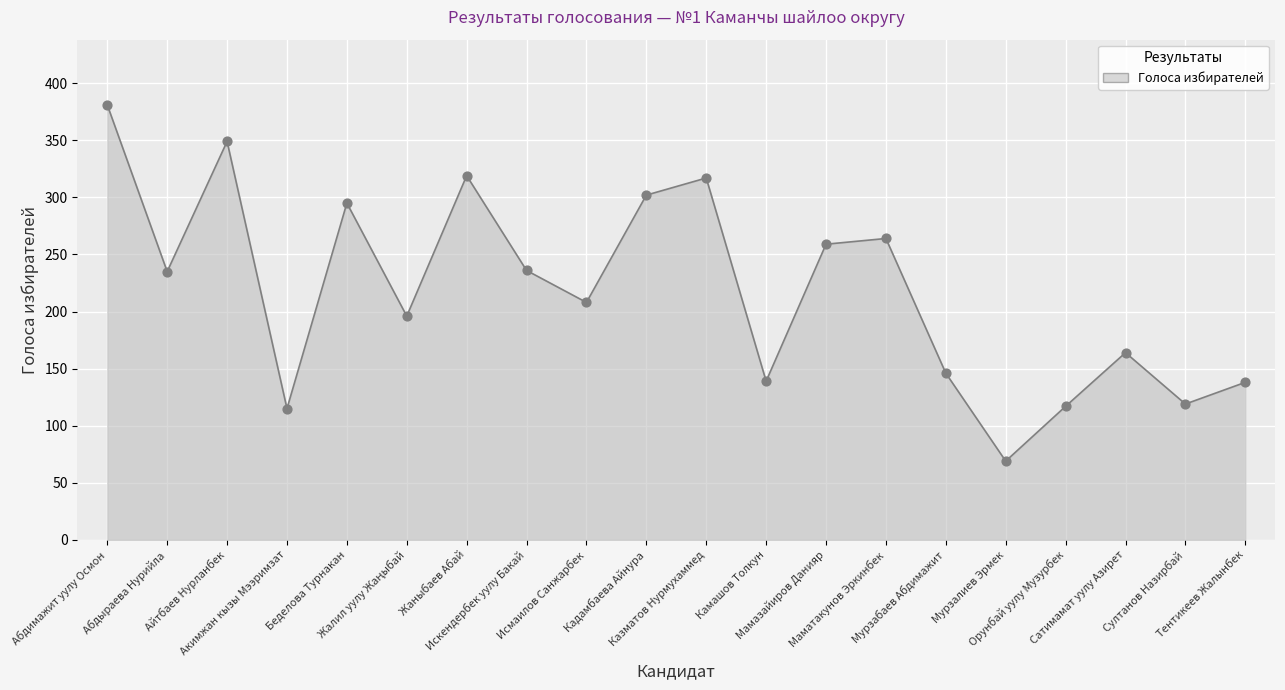

Approximately how many times larger is the value at Султанов Назирбай compared to Казматов Нурмухаммед?

0.4